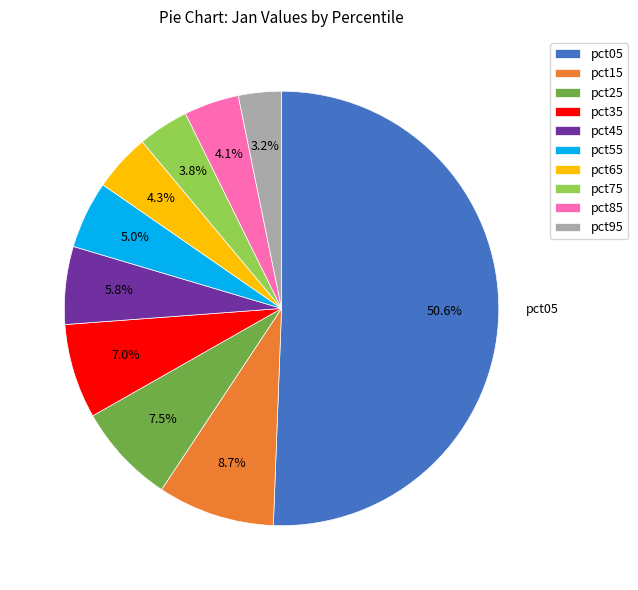

How many segments does this pie chart have?

10